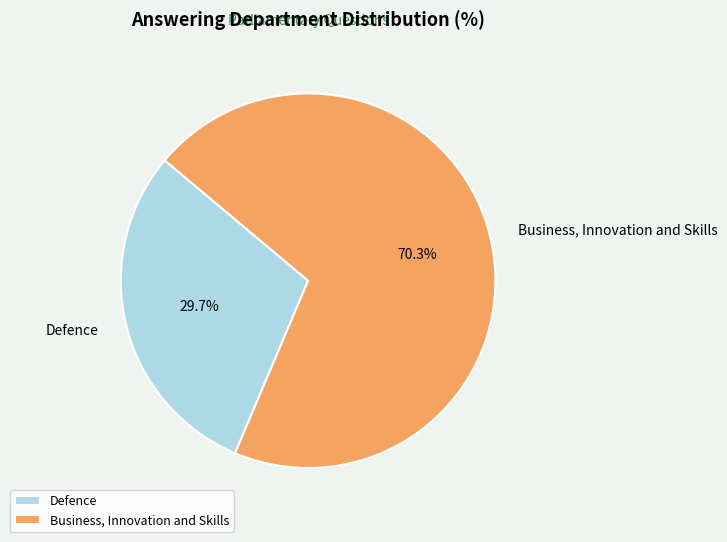

Which category has the biggest portion of the pie?

Business, Innovation and Skills